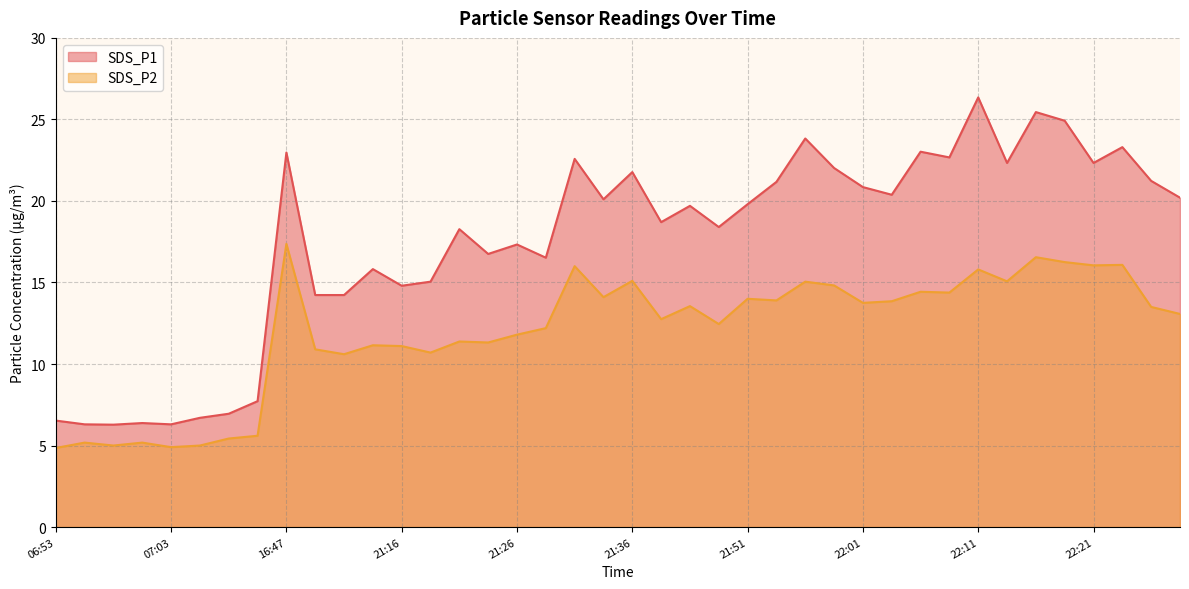

Which series has the largest range (max minus min)?

SDS_P1